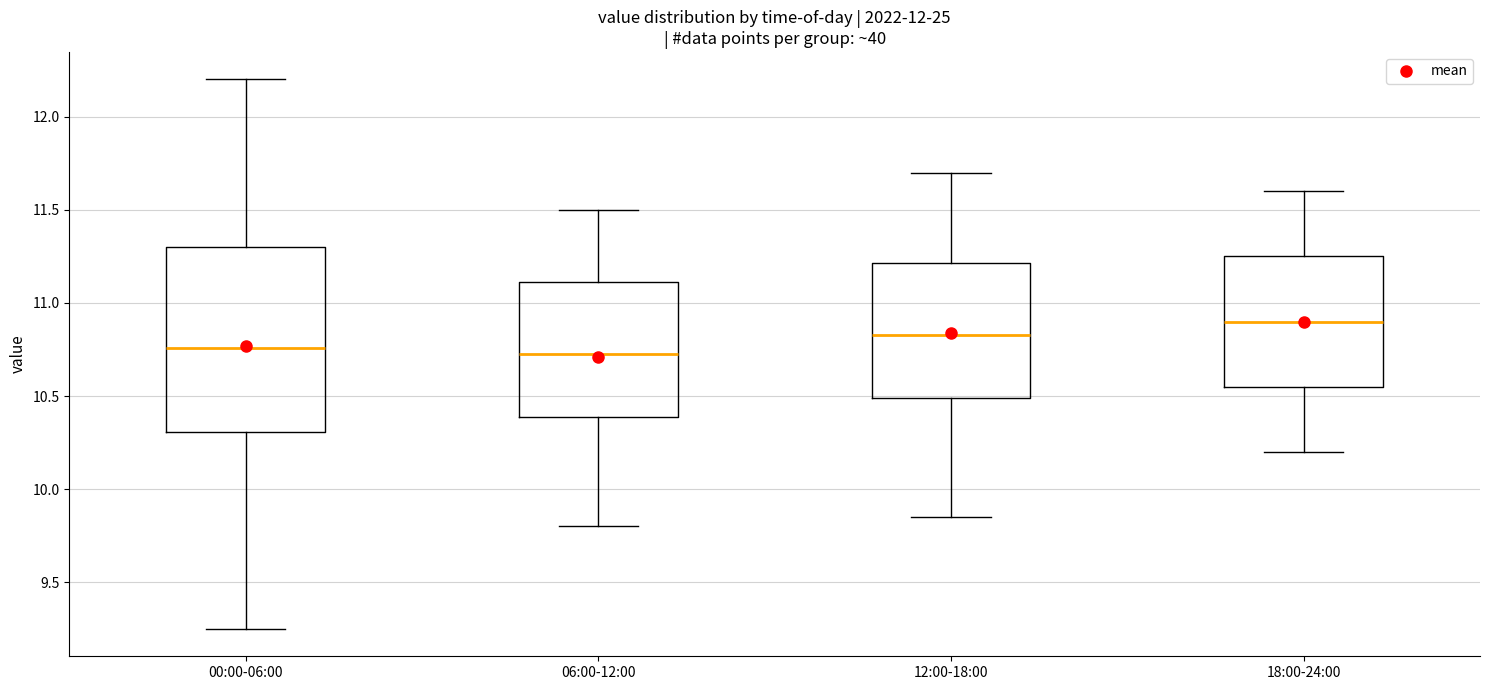

Reading left to right, transcribe this box plot: for each box, give where its median line is, the range the box spans, and where its two whiskers end, as read against the y-axis. The values are not printed on the chart, so give them approximately, as read against the axis.

00:00-06:00: median 10.75, box 10.30 to 11.30, whiskers 9.25 to 12.20
06:00-12:00: median 10.75, box 10.40 to 11.10, whiskers 9.80 to 11.50
12:00-18:00: median 10.85, box 10.50 to 11.20, whiskers 9.85 to 11.70
18:00-24:00: median 10.90, box 10.55 to 11.25, whiskers 10.20 to 11.60